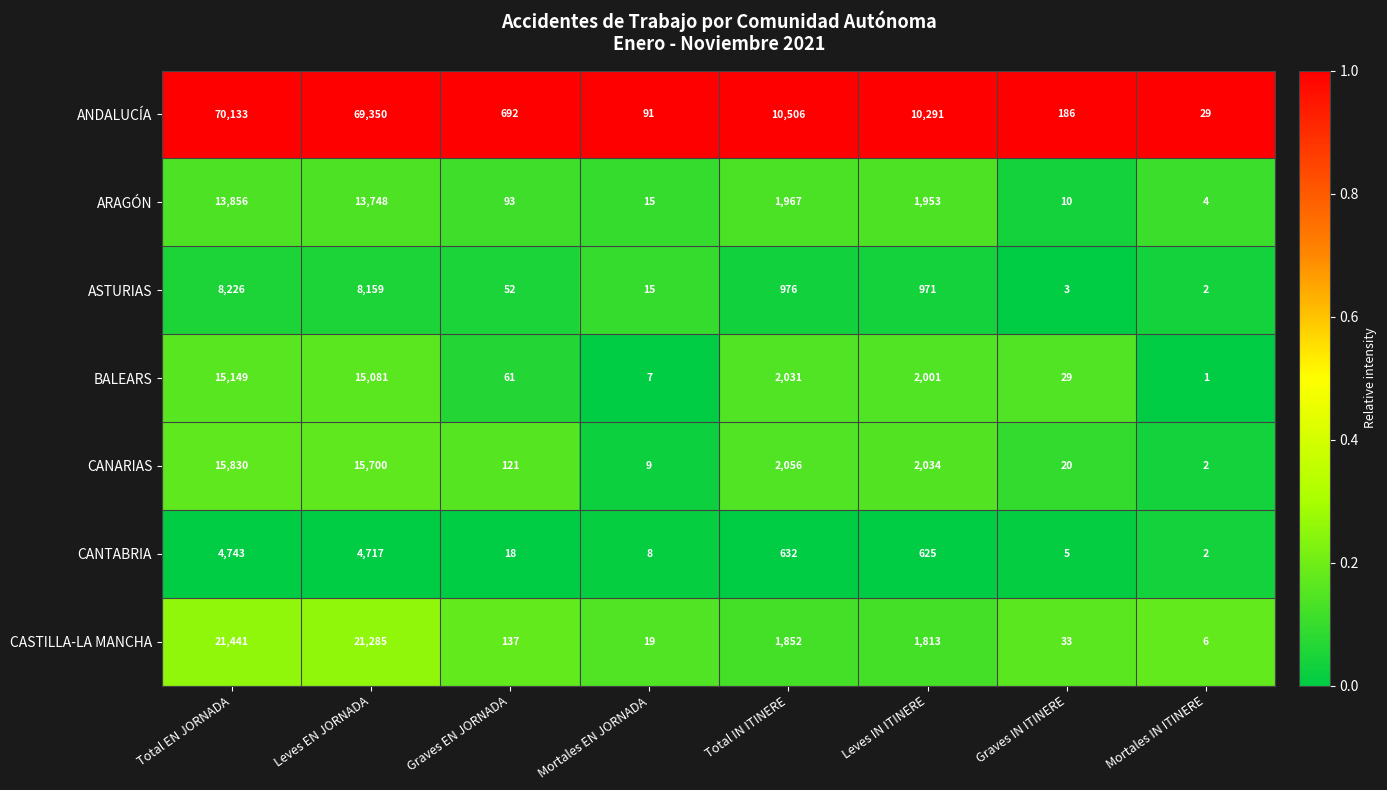

Which series has the largest total across all categories?

ANDALUCÍA